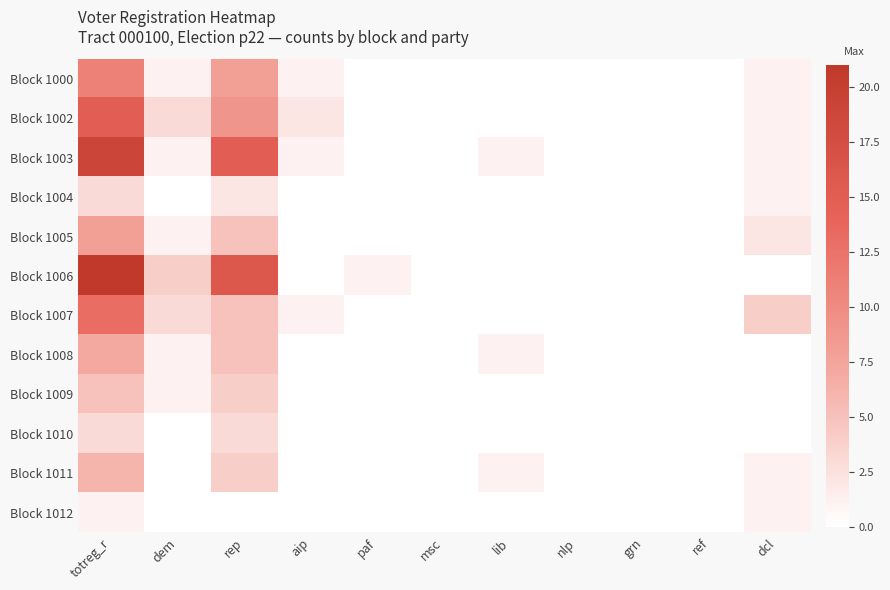

Reading right to left, extract all data points from this chart.

Block 1000: dcl=1	ref=0	grn=0	nlp=0	lib=0	msc=0	paf=0	aip=1	rep=8	dem=1	totreg_r=11
Block 1002: dcl=1	ref=0	grn=0	nlp=0	lib=0	msc=0	paf=0	aip=2	rep=9	dem=3	totreg_r=15
Block 1003: dcl=1	ref=0	grn=0	nlp=0	lib=1	msc=0	paf=0	aip=1	rep=15	dem=1	totreg_r=19
Block 1004: dcl=1	ref=0	grn=0	nlp=0	lib=0	msc=0	paf=0	aip=0	rep=2	dem=0	totreg_r=3
Block 1005: dcl=2	ref=0	grn=0	nlp=0	lib=0	msc=0	paf=0	aip=0	rep=5	dem=1	totreg_r=8
Block 1006: dcl=0	ref=0	grn=0	nlp=0	lib=0	msc=0	paf=1	aip=0	rep=16	dem=4	totreg_r=21
Block 1007: dcl=4	ref=0	grn=0	nlp=0	lib=0	msc=0	paf=0	aip=1	rep=5	dem=3	totreg_r=13
Block 1008: dcl=0	ref=0	grn=0	nlp=0	lib=1	msc=0	paf=0	aip=0	rep=5	dem=1	totreg_r=7
Block 1009: dcl=0	ref=0	grn=0	nlp=0	lib=0	msc=0	paf=0	aip=0	rep=4	dem=1	totreg_r=5
Block 1010: dcl=0	ref=0	grn=0	nlp=0	lib=0	msc=0	paf=0	aip=0	rep=3	dem=0	totreg_r=3
Block 1011: dcl=1	ref=0	grn=0	nlp=0	lib=1	msc=0	paf=0	aip=0	rep=4	dem=0	totreg_r=6
Block 1012: dcl=1	ref=0	grn=0	nlp=0	lib=0	msc=0	paf=0	aip=0	rep=0	dem=0	totreg_r=1